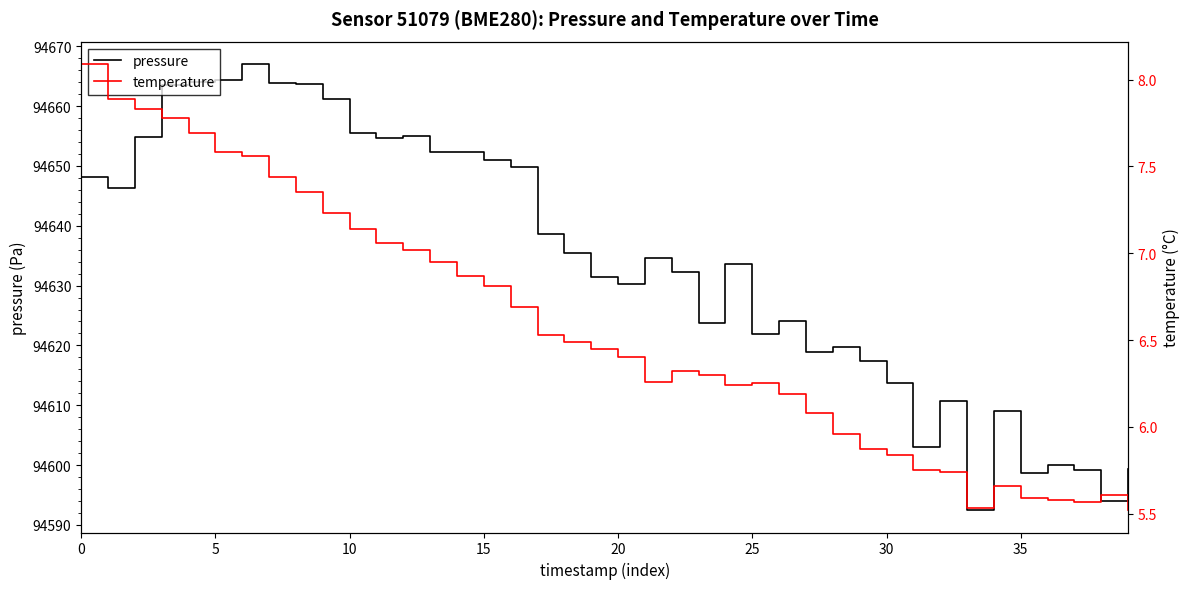

What is the total value across all series at 9?

94668.5